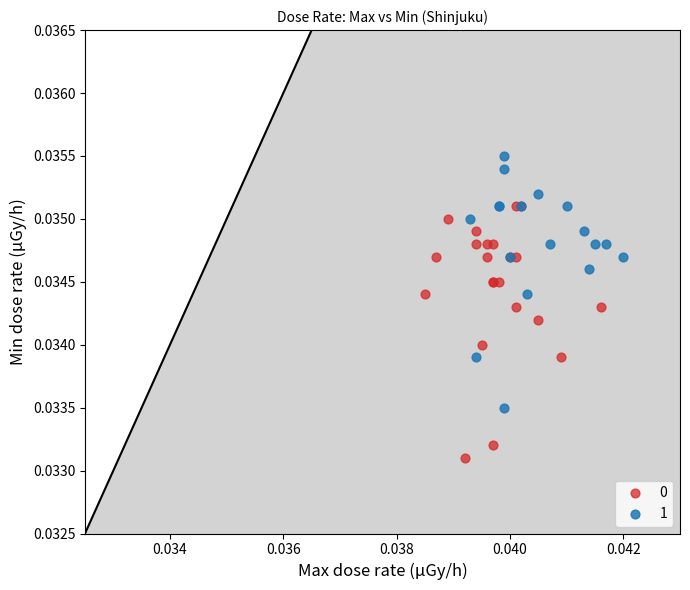

Which series reaches the maximum Y coordinate?

1